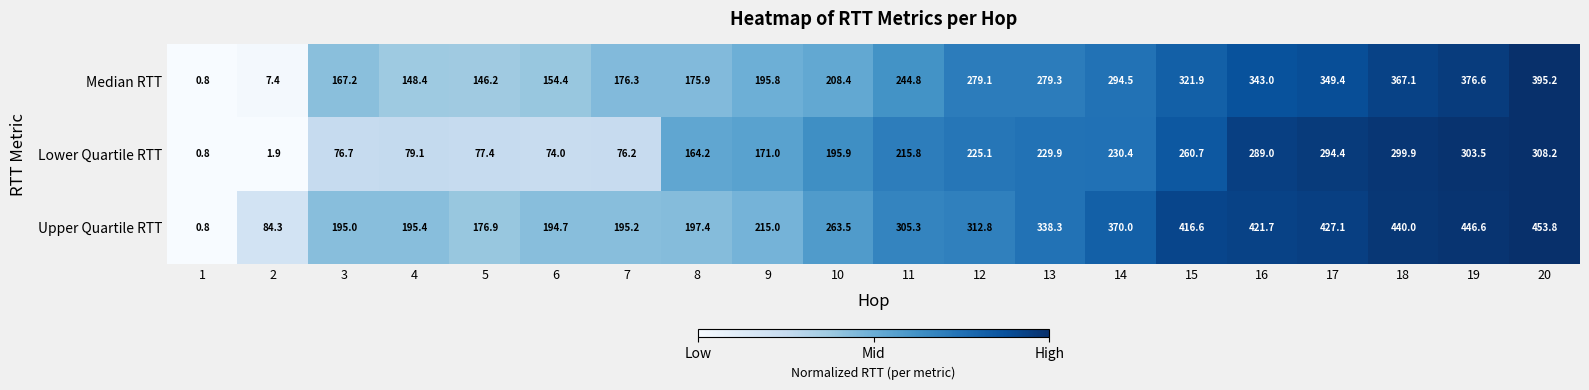

What is the difference between the Upper Quartile RTT values at 12 and 16?

108.9